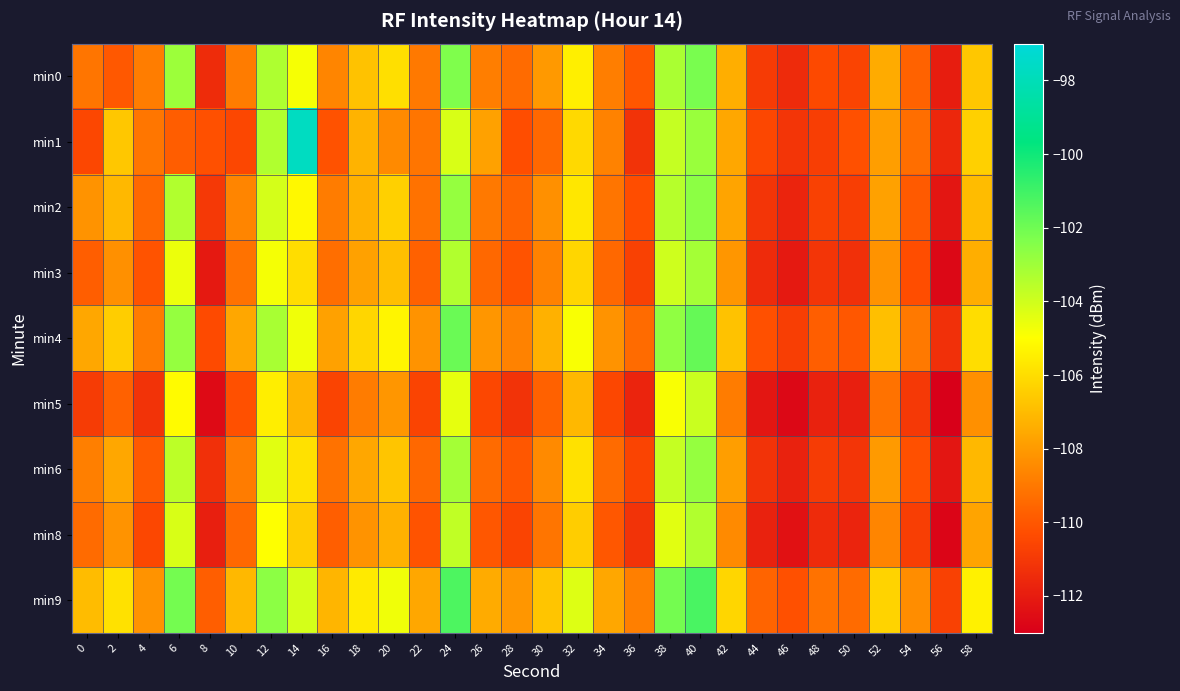

Between 30 and 38, which is larger?

38